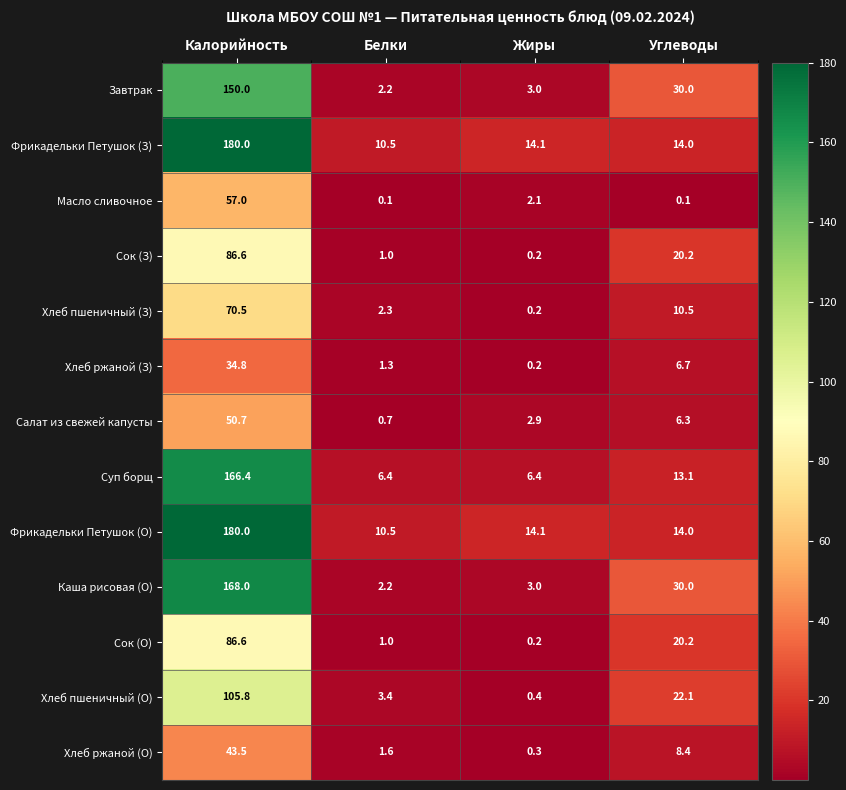

Which category has the lowest value in the Хлеб ржаной (О) series?

Жиры